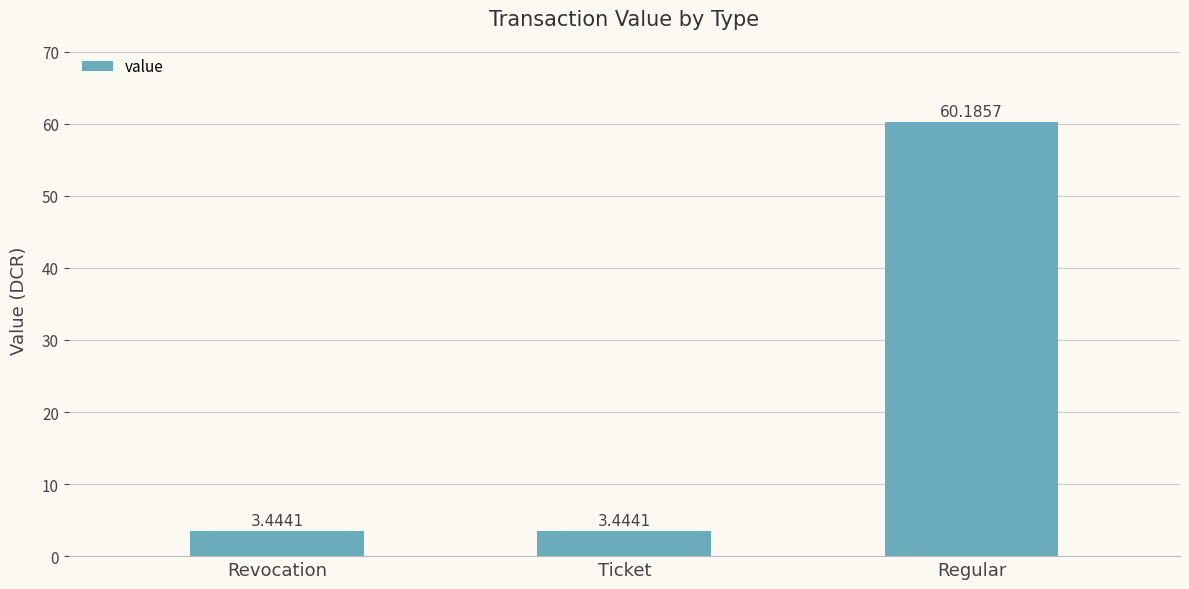

What is the ratio of the value at Regular to the value at Revocation?

17.5